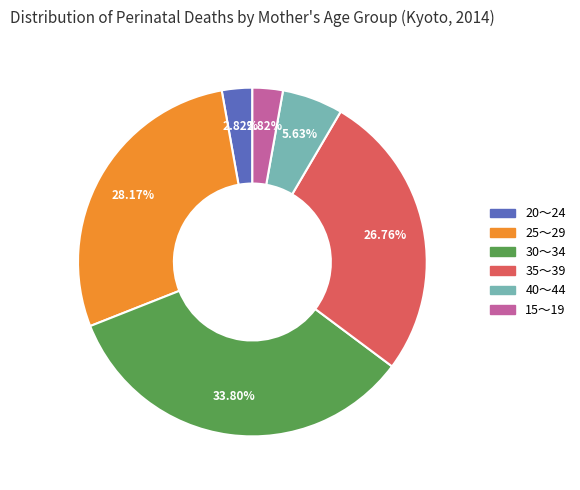

Approximately how many times larger is the value at 25～29 compared to 20～24?

10.0